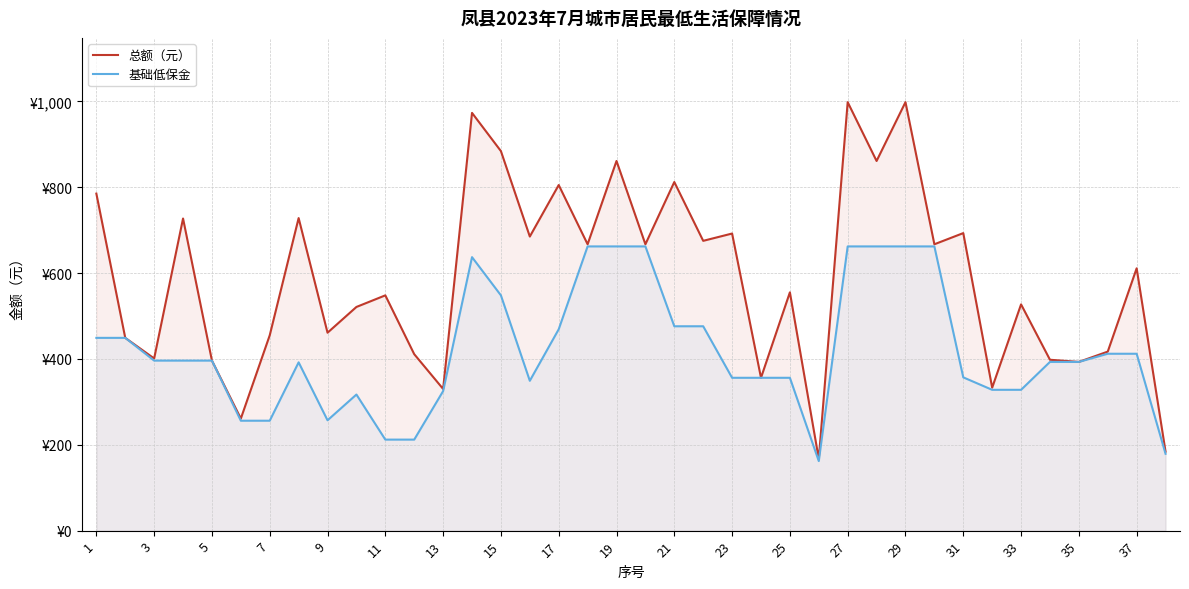

True or false: 总额（元） and 基础低保金 intersect in this chart.

False